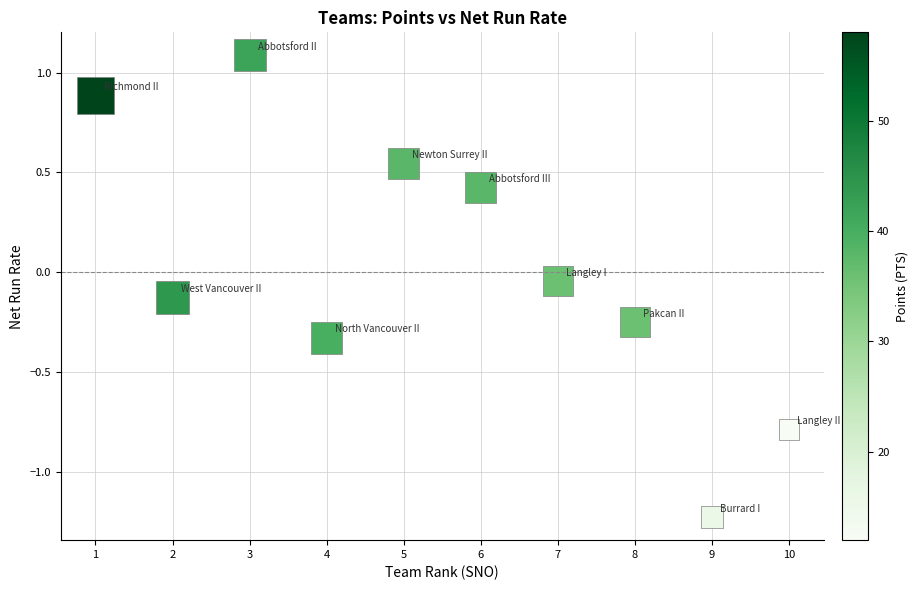

What is the range of Y values (max minus min)?

2.3